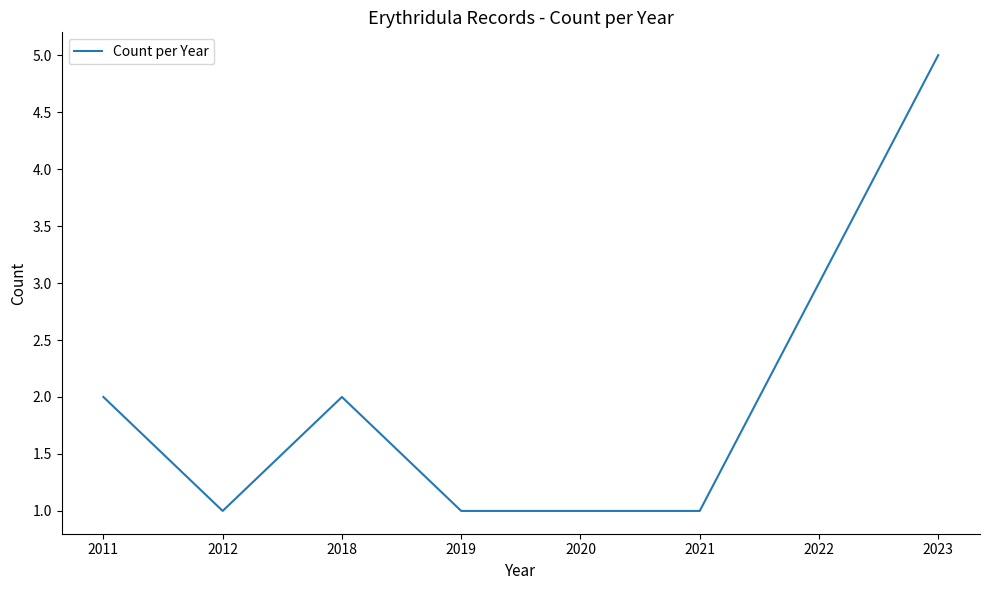

What is the sum of all values?

16